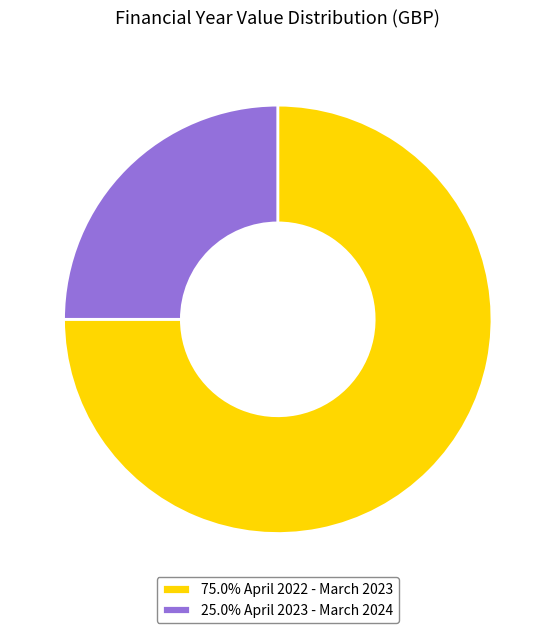

Count the number of slices in the pie.

2